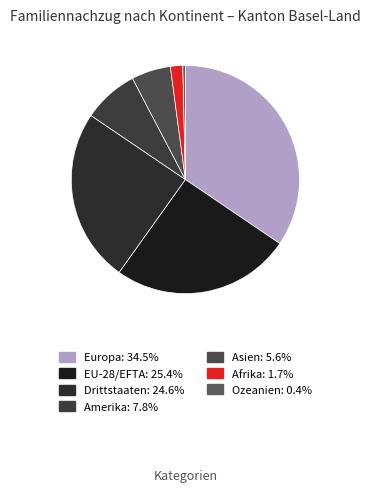

Rank the categories by value from lowest to highest.

Ozeanien, Afrika, Asien, Amerika, Drittstaaten, EU-28/EFTA, Europa